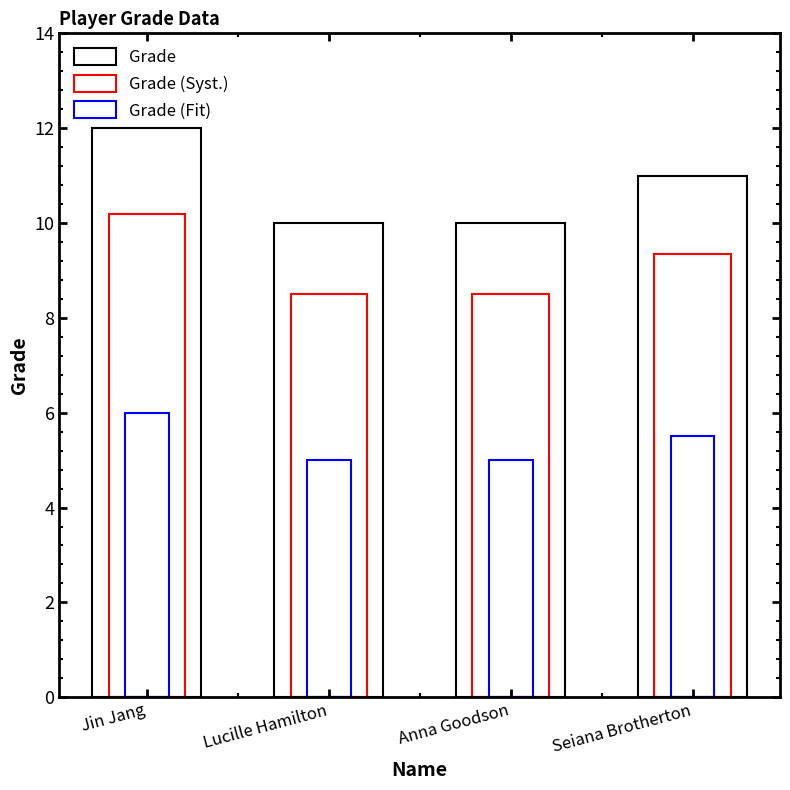

Count the number of data series in this chart.

3